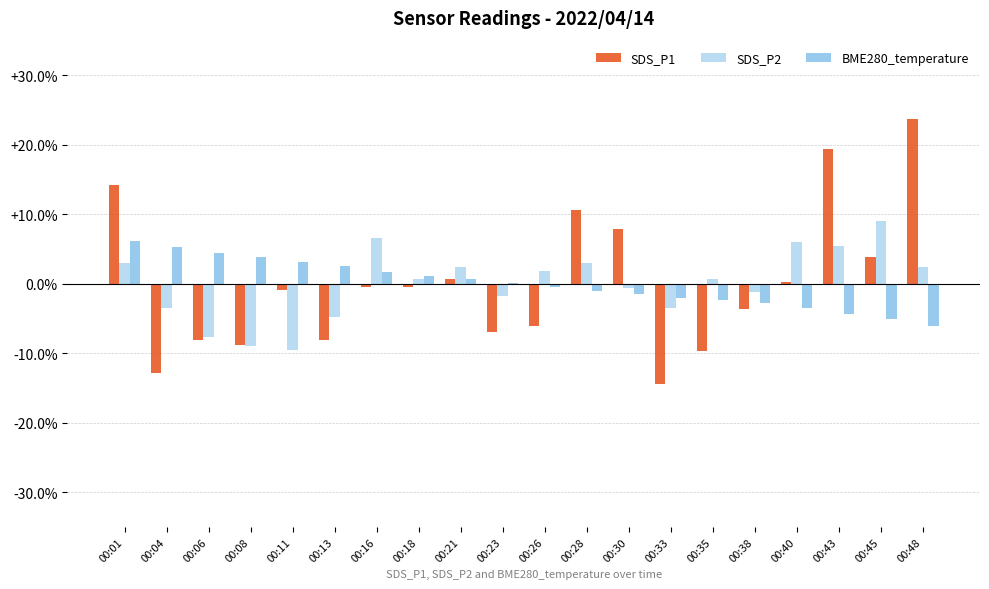

Is it true that BME280_temperature equals 0.1 at 00:23?

True